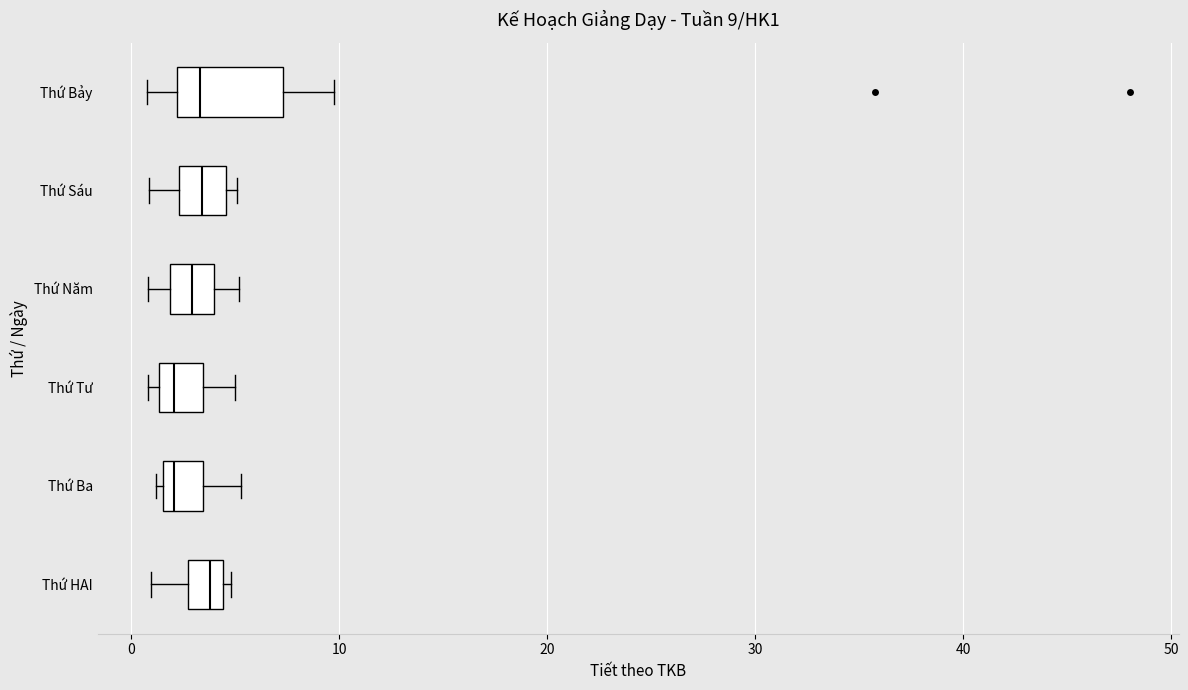

Which box is the widest, from its left edge to its right edge?

Thứ Bảy